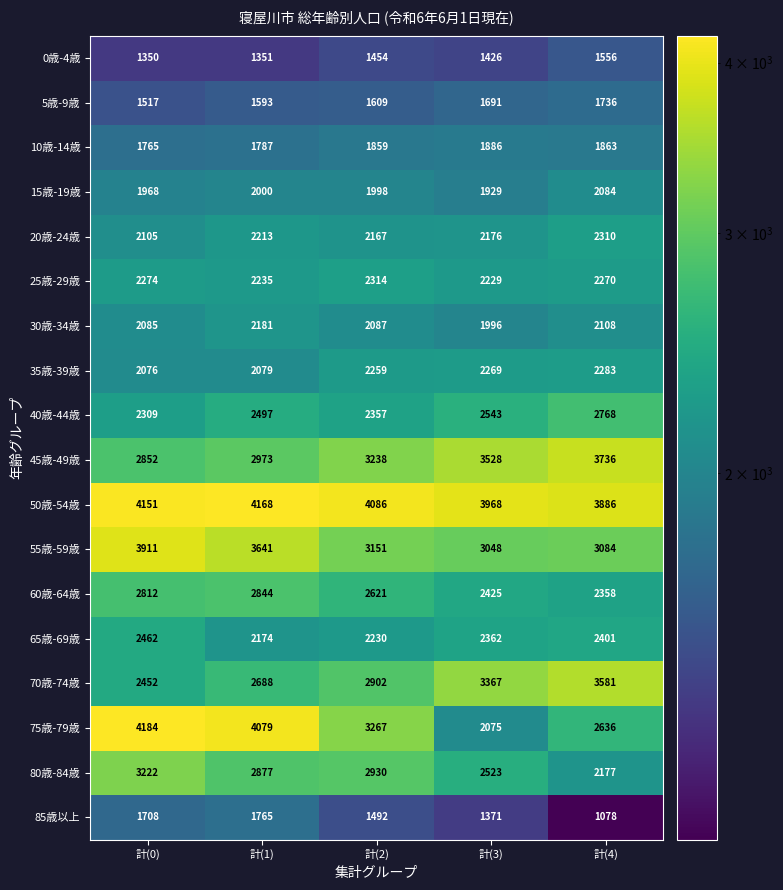

Which label corresponds to the largest value in the chart?

計(0)